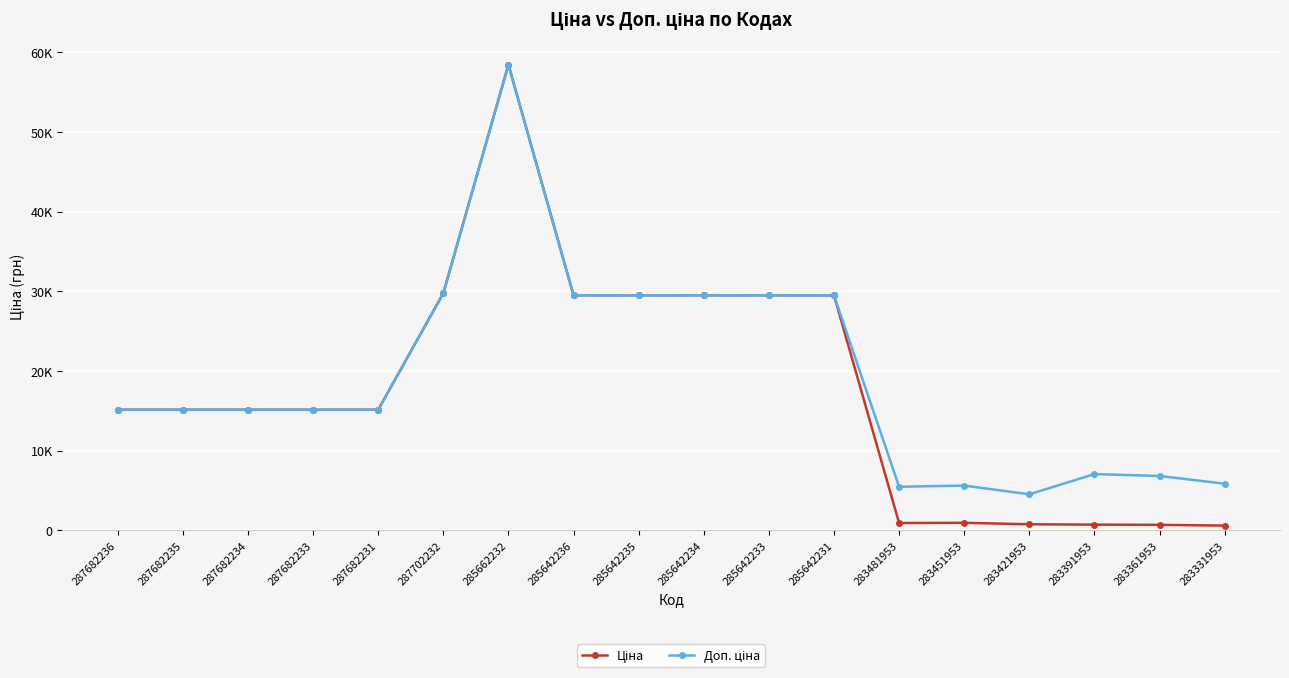

True or false: Ціна and Доп. ціна cross at least once.

False